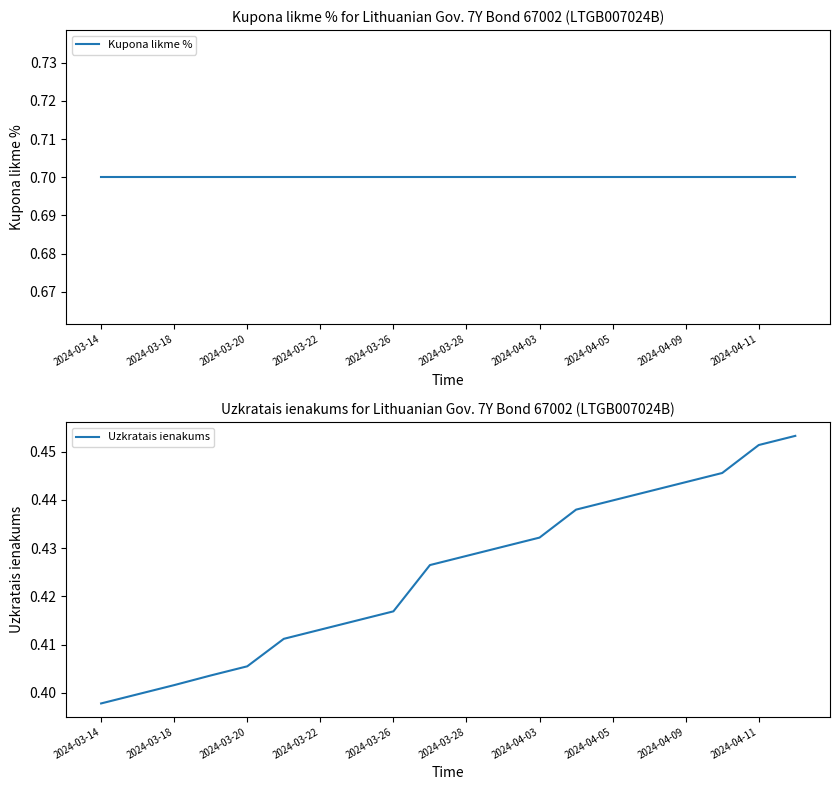

At how many categories does at least one series exceed 0?

20